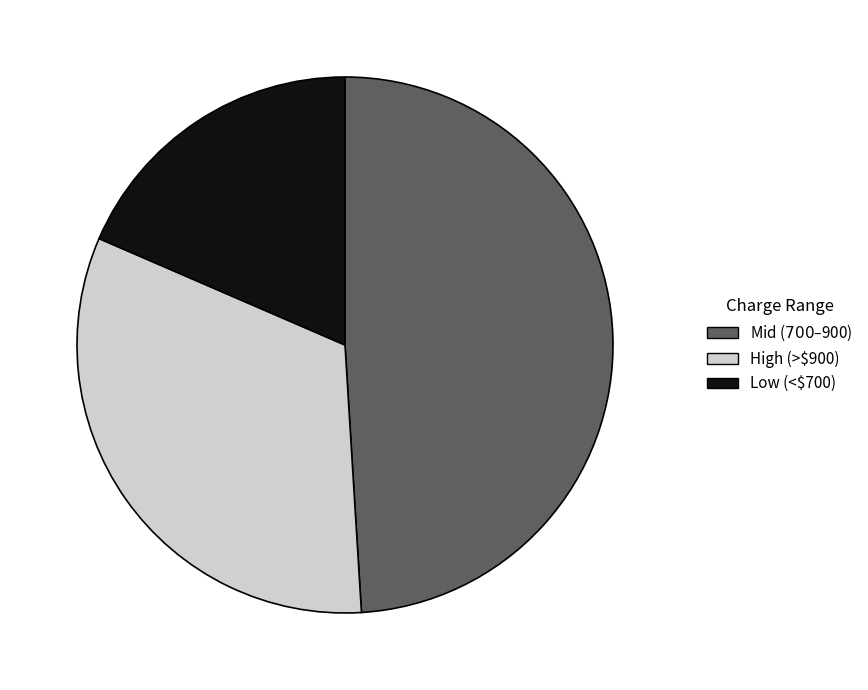

Is there any slice that represents more than half of the pie?

No